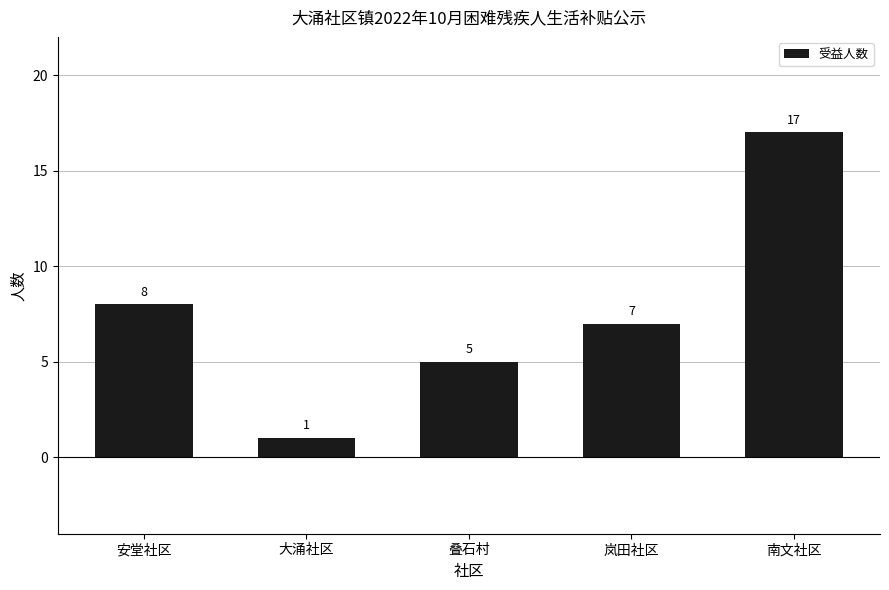

List the labels in order of value, smallest first.

大涌社区, 叠石村, 岚田社区, 安堂社区, 南文社区